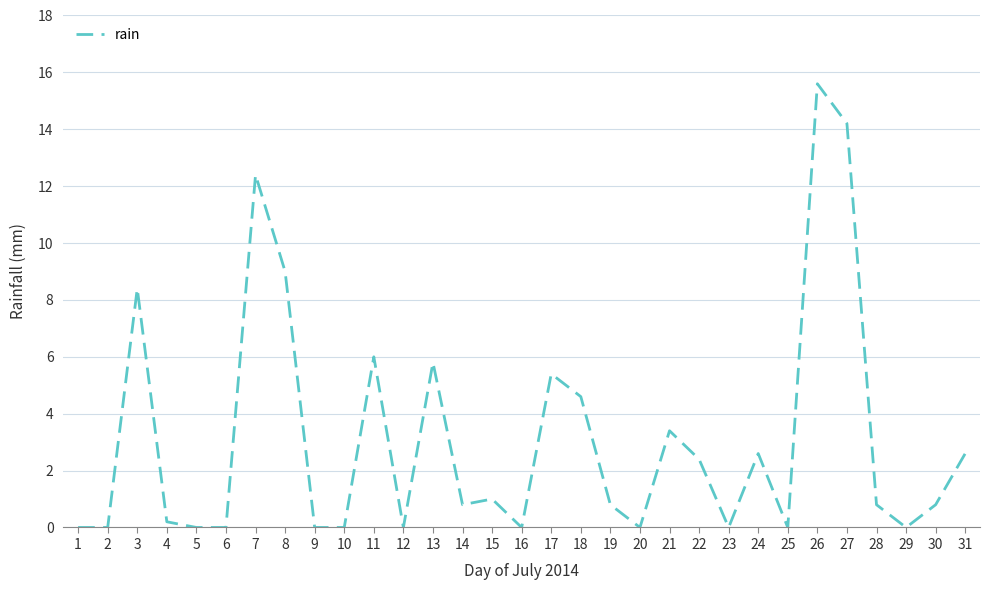

True or false: the data shows 10.8 at 1.

False